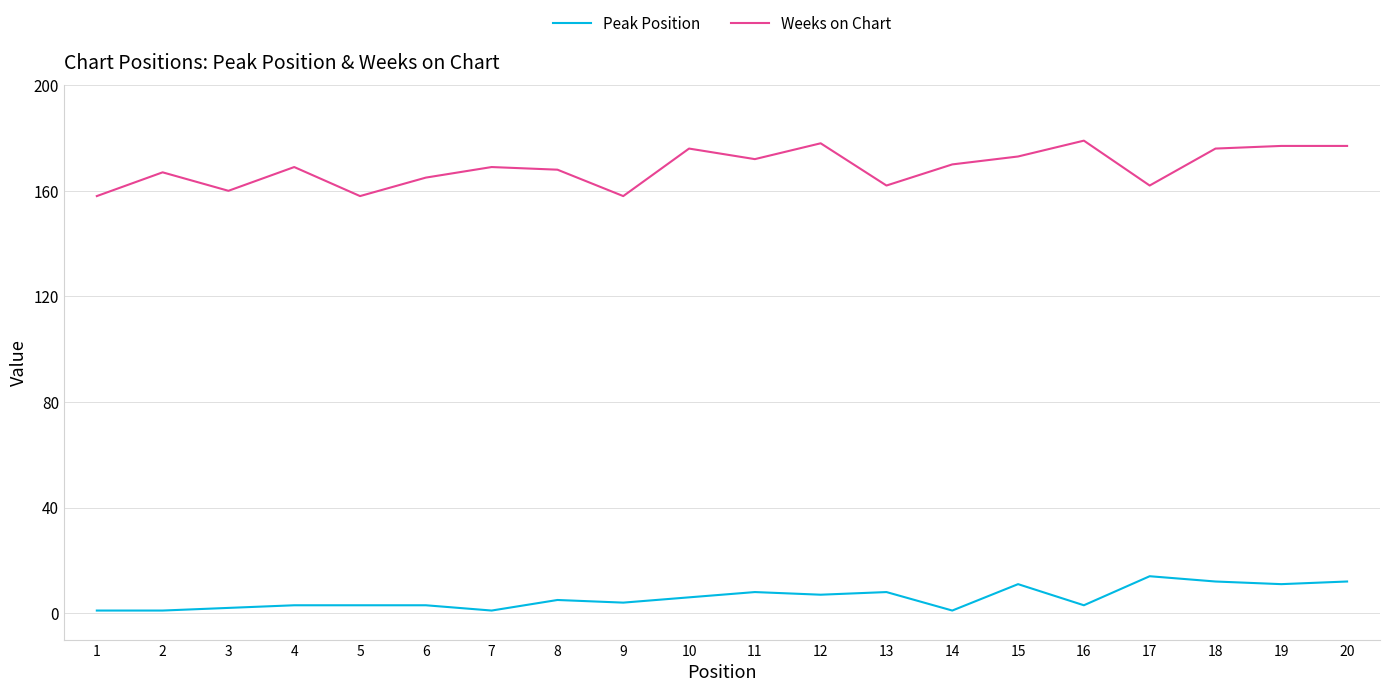

How many values in the Peak Position series are below 5?

10